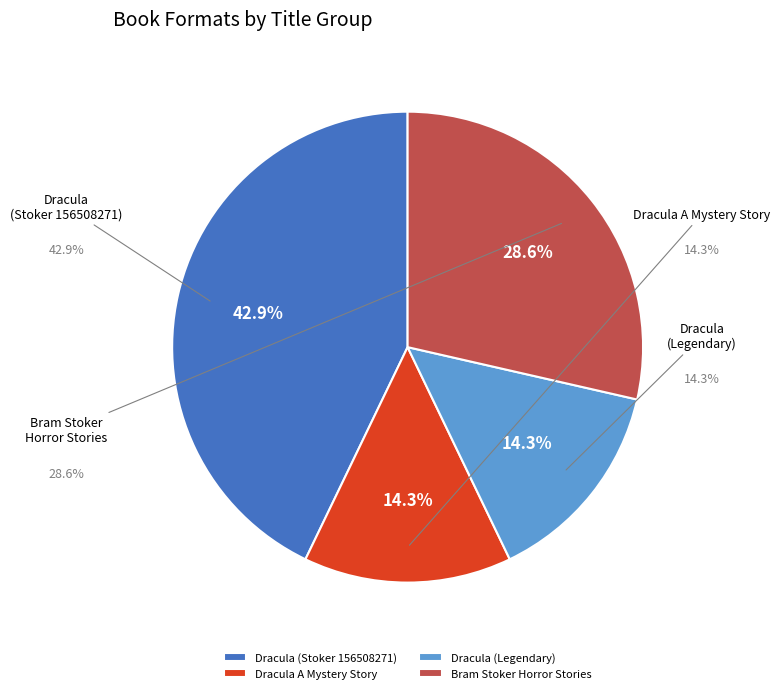

How many slices are in this pie chart?

4